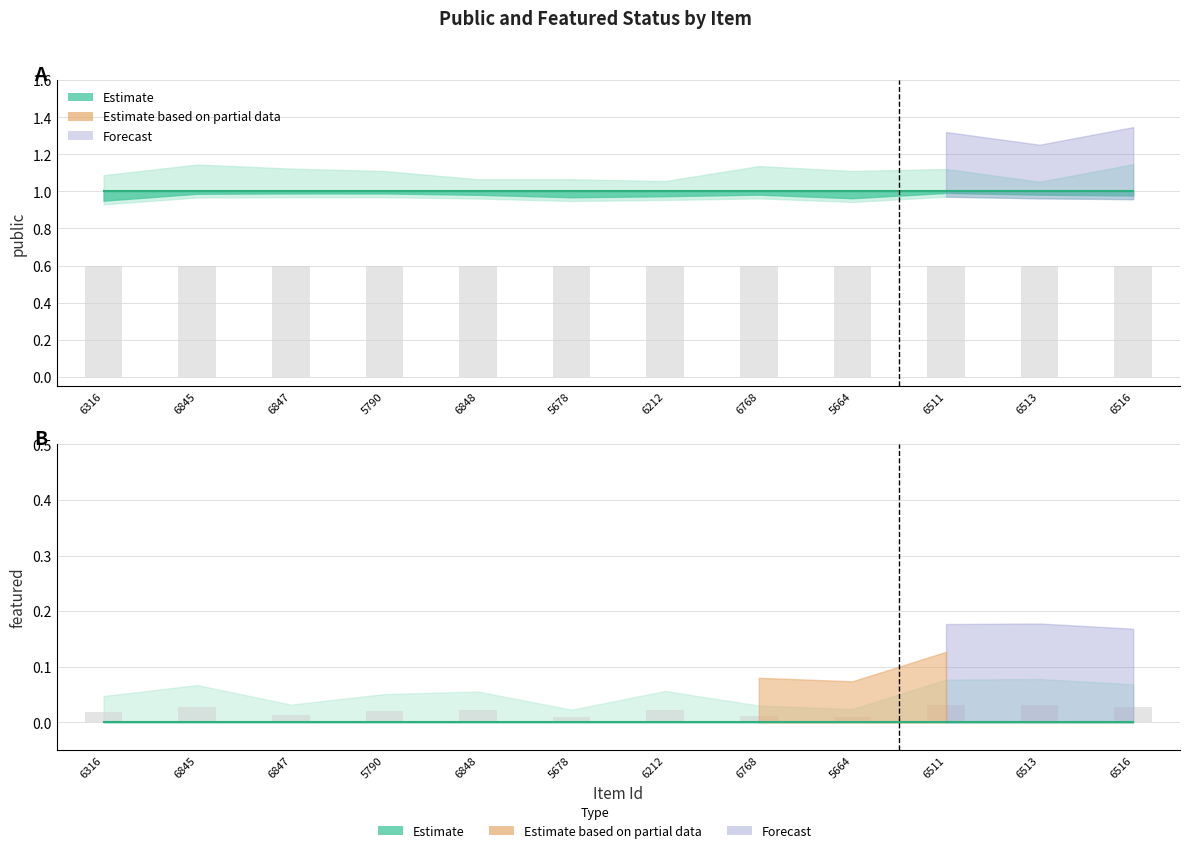

Are the bars grouped side by side (vs. stacked)?

Yes